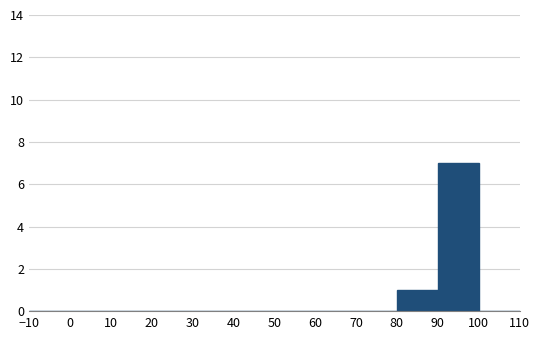

Which range on the x-axis has the tallest bar?

90 to 100